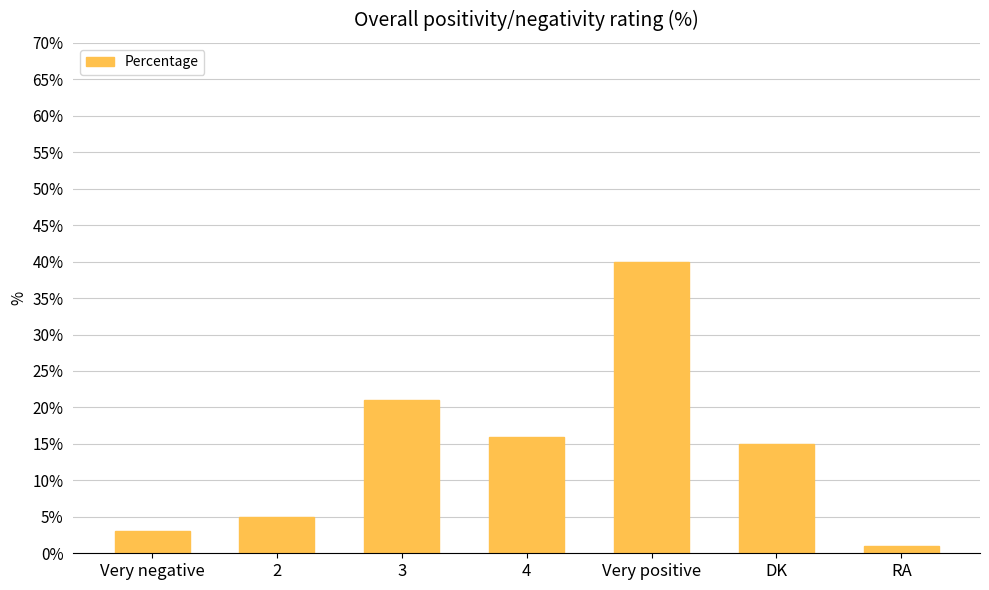

What is the difference between the maximum and minimum values?

39